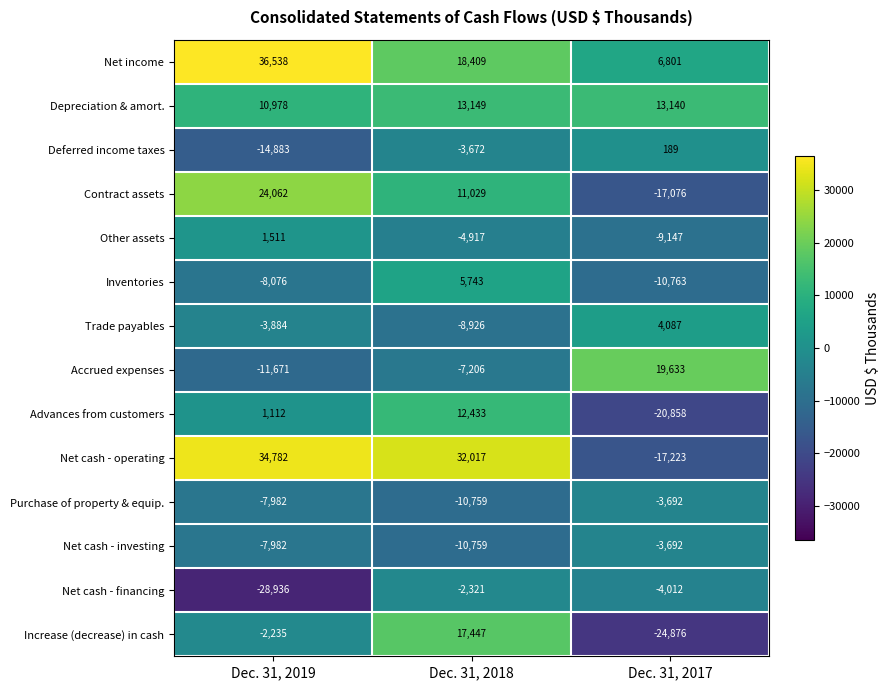

The value of Other assets at Dec. 31, 2017 is -9147. True or false?

True